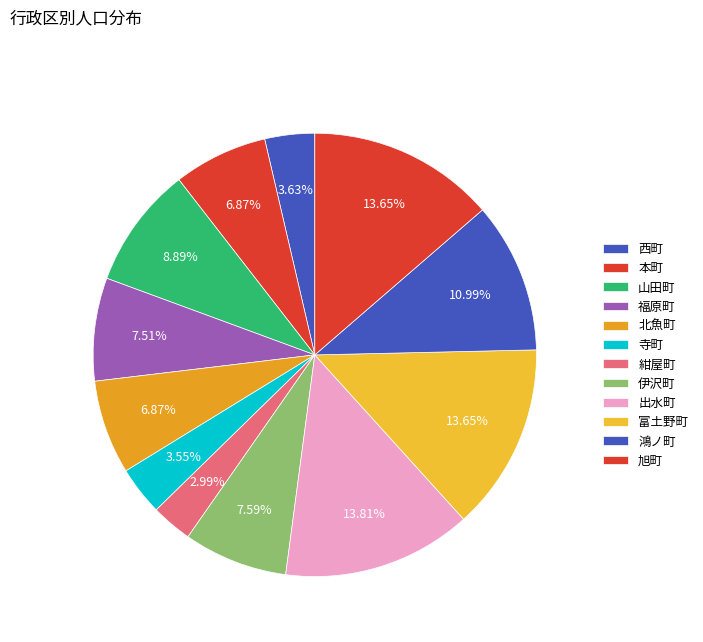

To the nearest percent, what portion does 伊沢町 represent?

8%